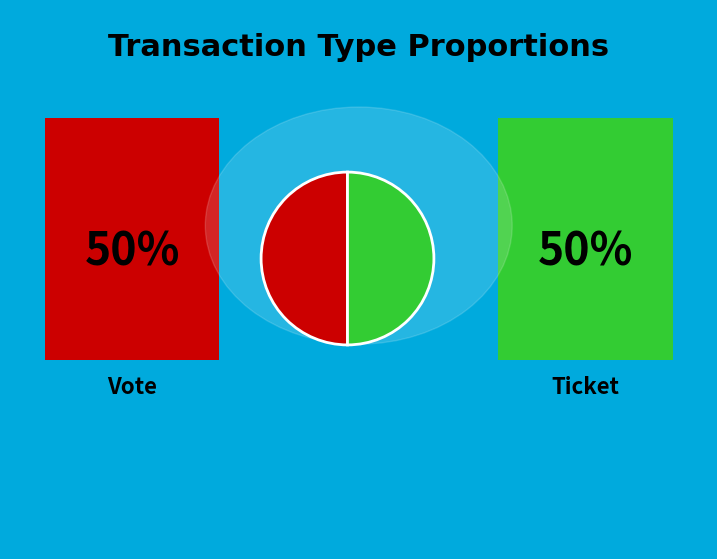

Count the number of slices in the pie.

2